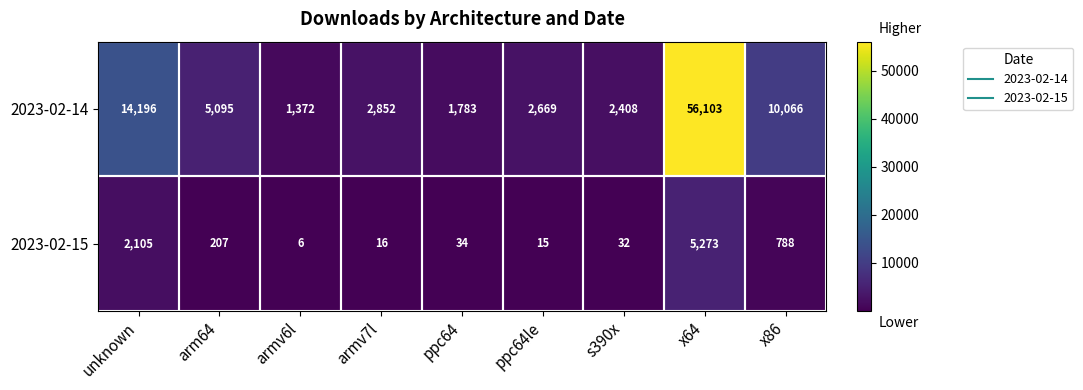

Which series has the widest spread of values?

2023-02-14